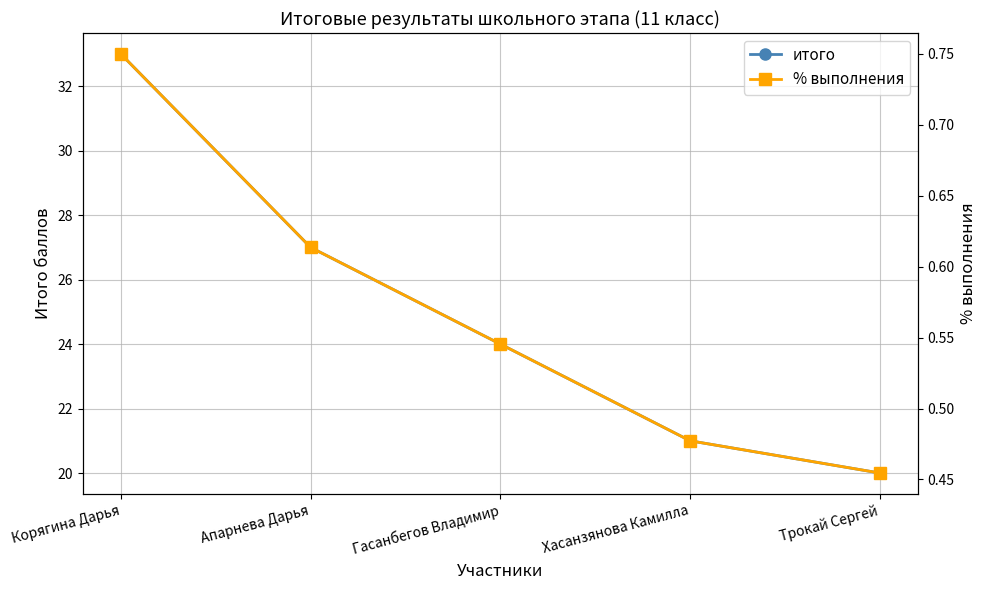

List the series in order of their overall mean, highest first.

итого, % выполнения